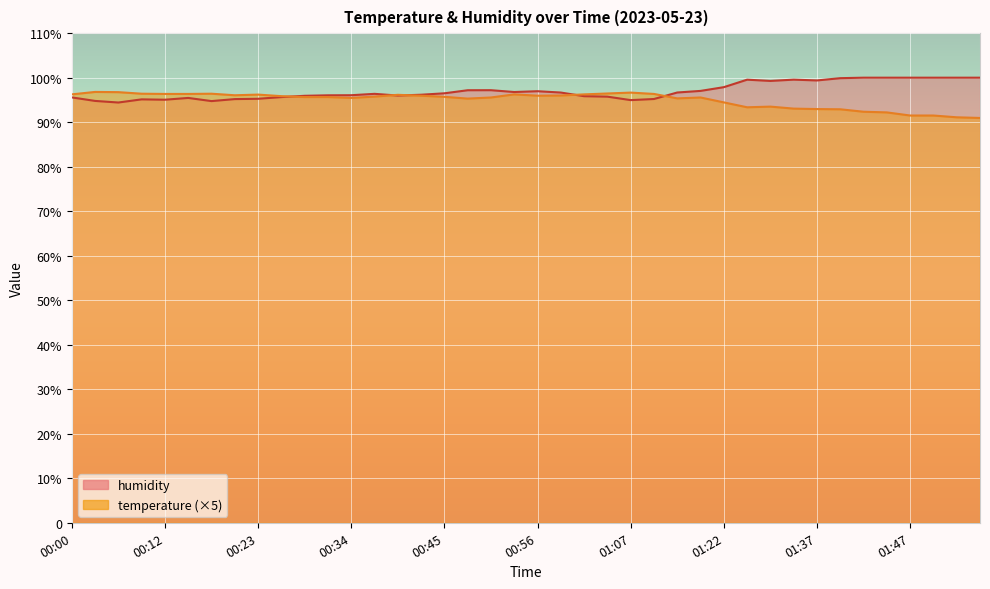

At 01:04, list the series in order from smallest to largest.

humidity, temperature